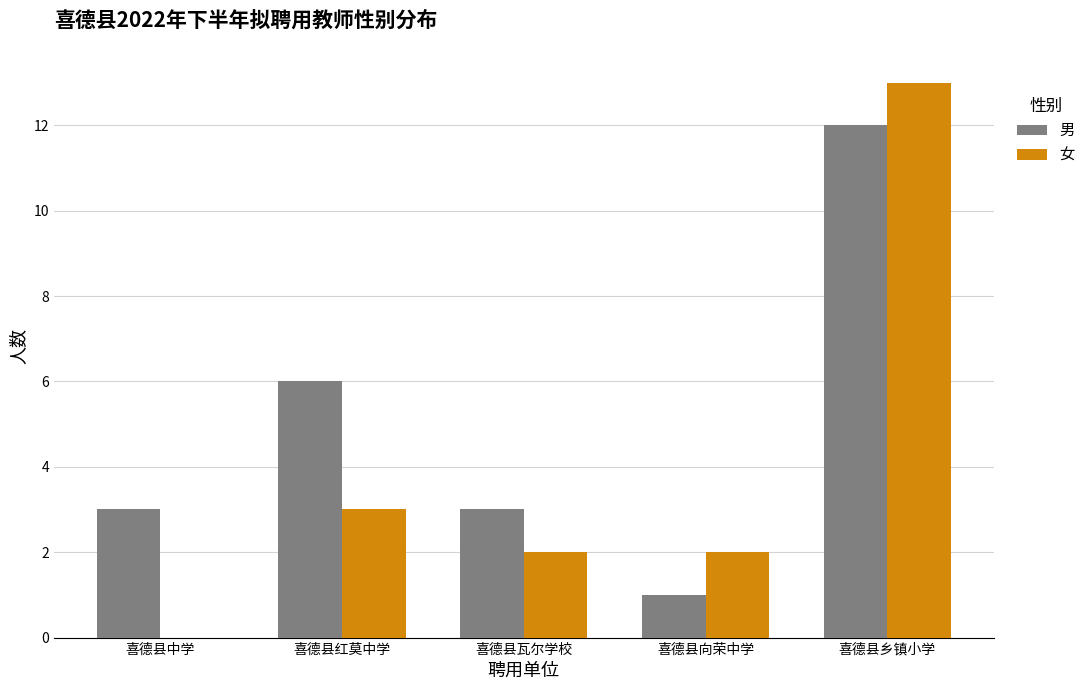

Which series changed the most between 喜德县红莫中学 and 喜德县瓦尔学校?

男